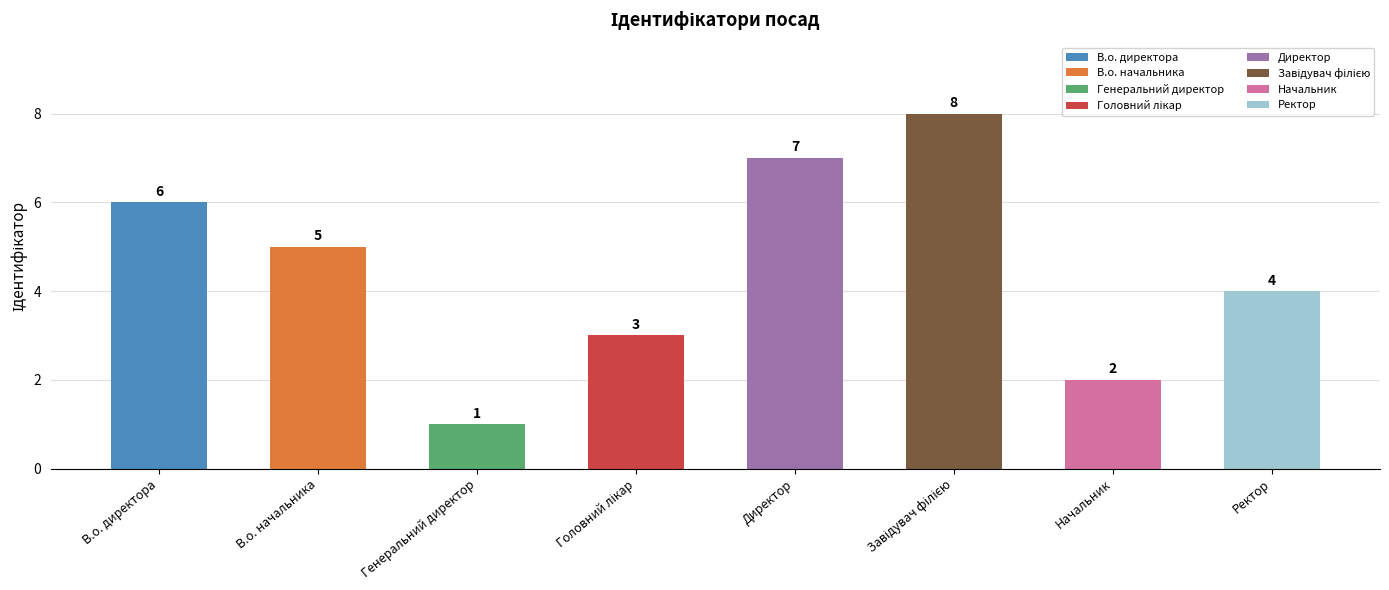

What is the greatest value displayed?

8